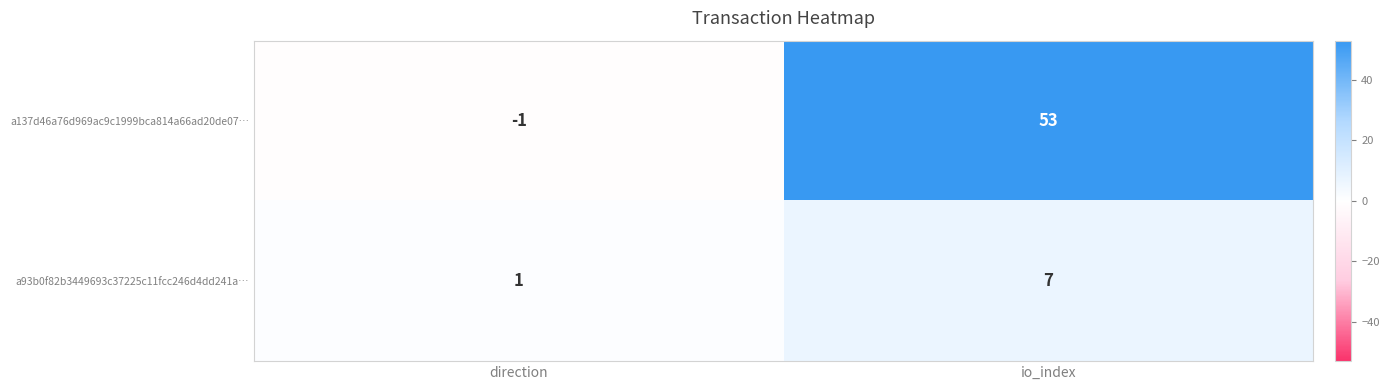

At which label is a93b0f82b3449693c37225c11fcc246d4dd241a… closest to 4?

direction